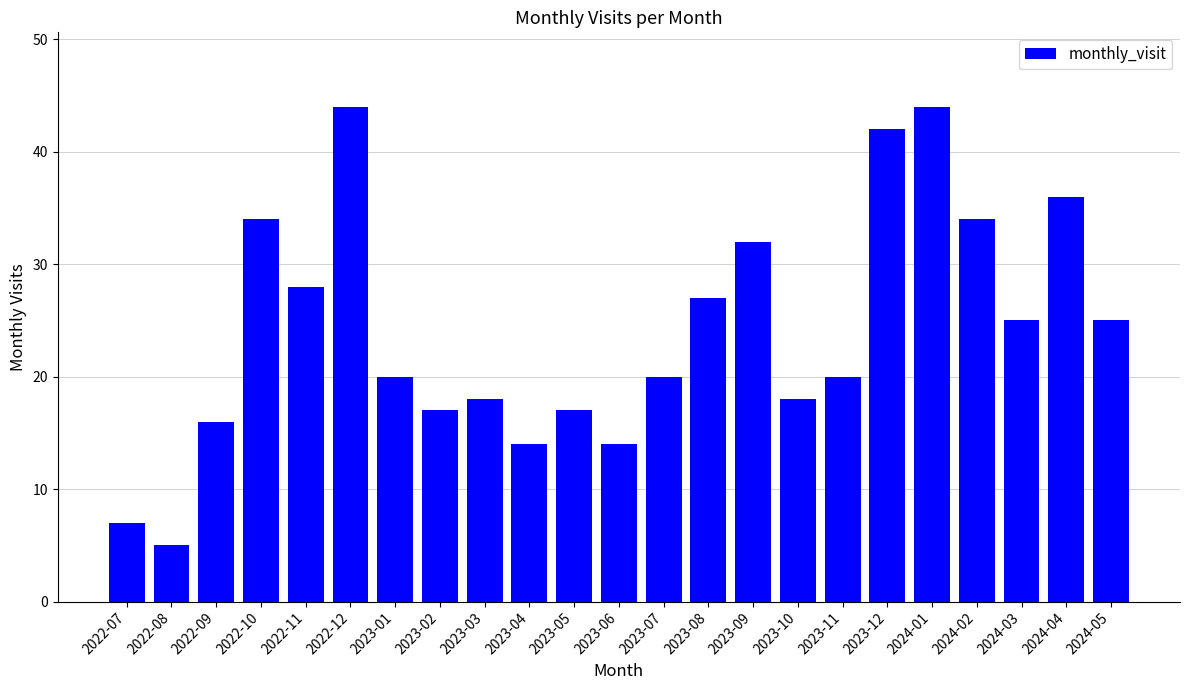

Where does the data first go above 20?

2022-10